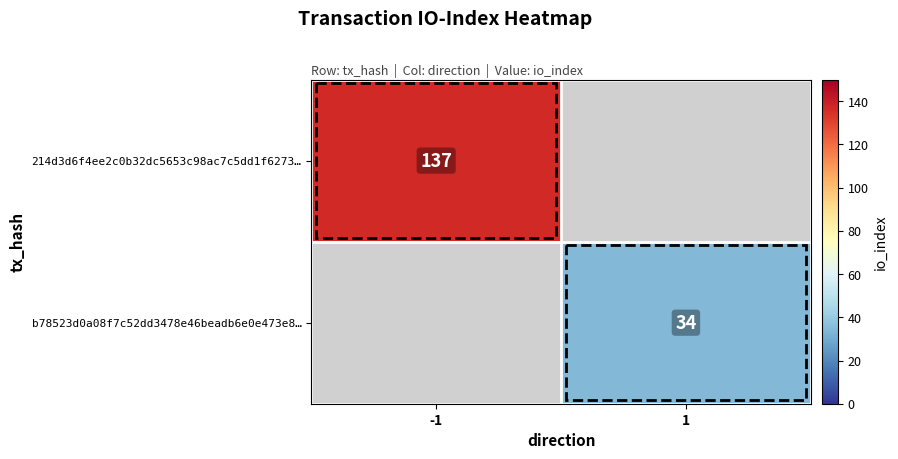

What is the maximum value shown in the chart?

137.0